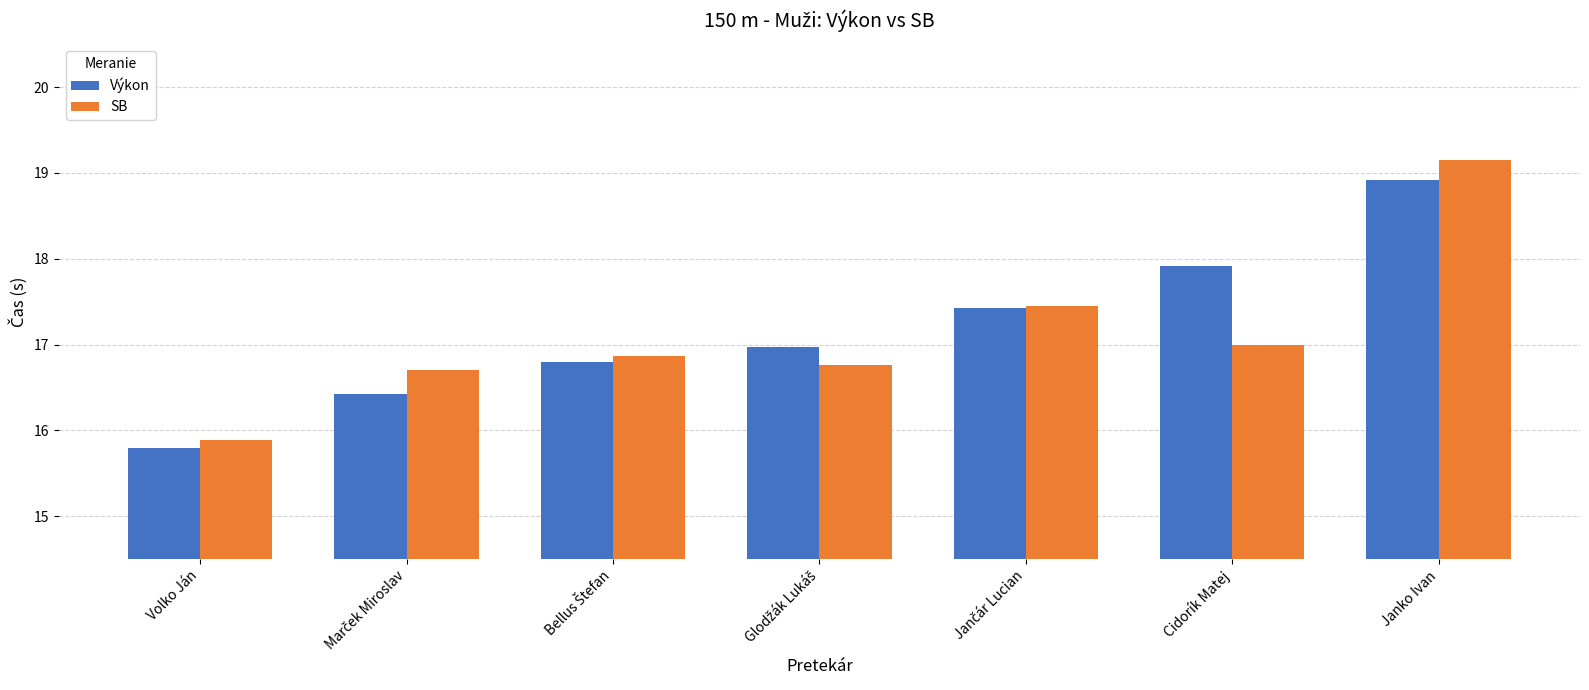

What is the value of the Výkon bar at the 7th from the left?

18.9